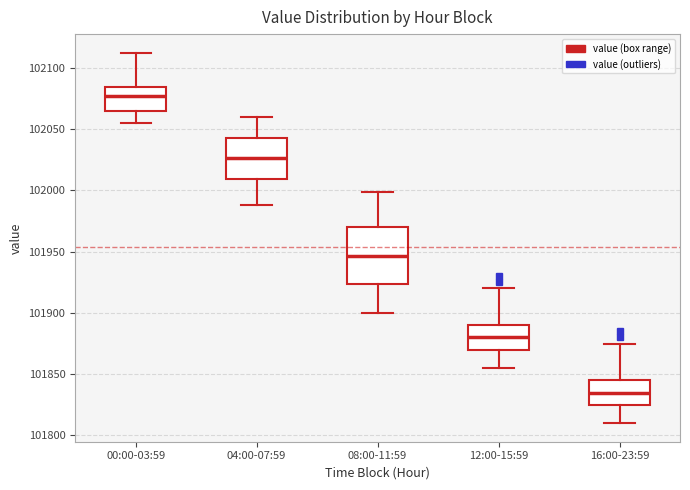

Which box is the tallest, from its lower edge to its upper edge?

08:00-11:59